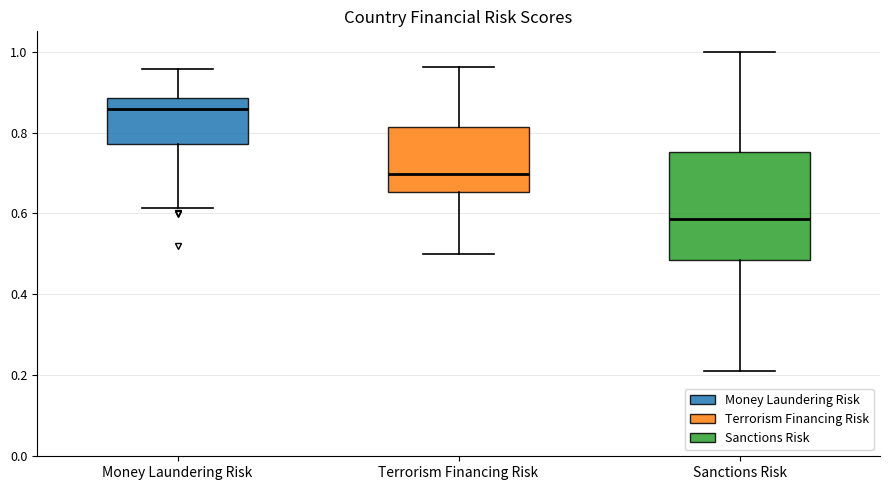

Reading left to right, read every box against the y-axis: the position of its median line, the range the box covers, and the ends of its whiskers. The values are not printed on the chart, so give them approximately, as read against the axis.

Money Laundering Risk: median 0.86, box 0.78 to 0.88, whiskers 0.62 to 0.96
Terrorism Financing Risk: median 0.70, box 0.66 to 0.82, whiskers 0.50 to 0.96
Sanctions Risk: median 0.58, box 0.48 to 0.76, whiskers 0.22 to 1.00